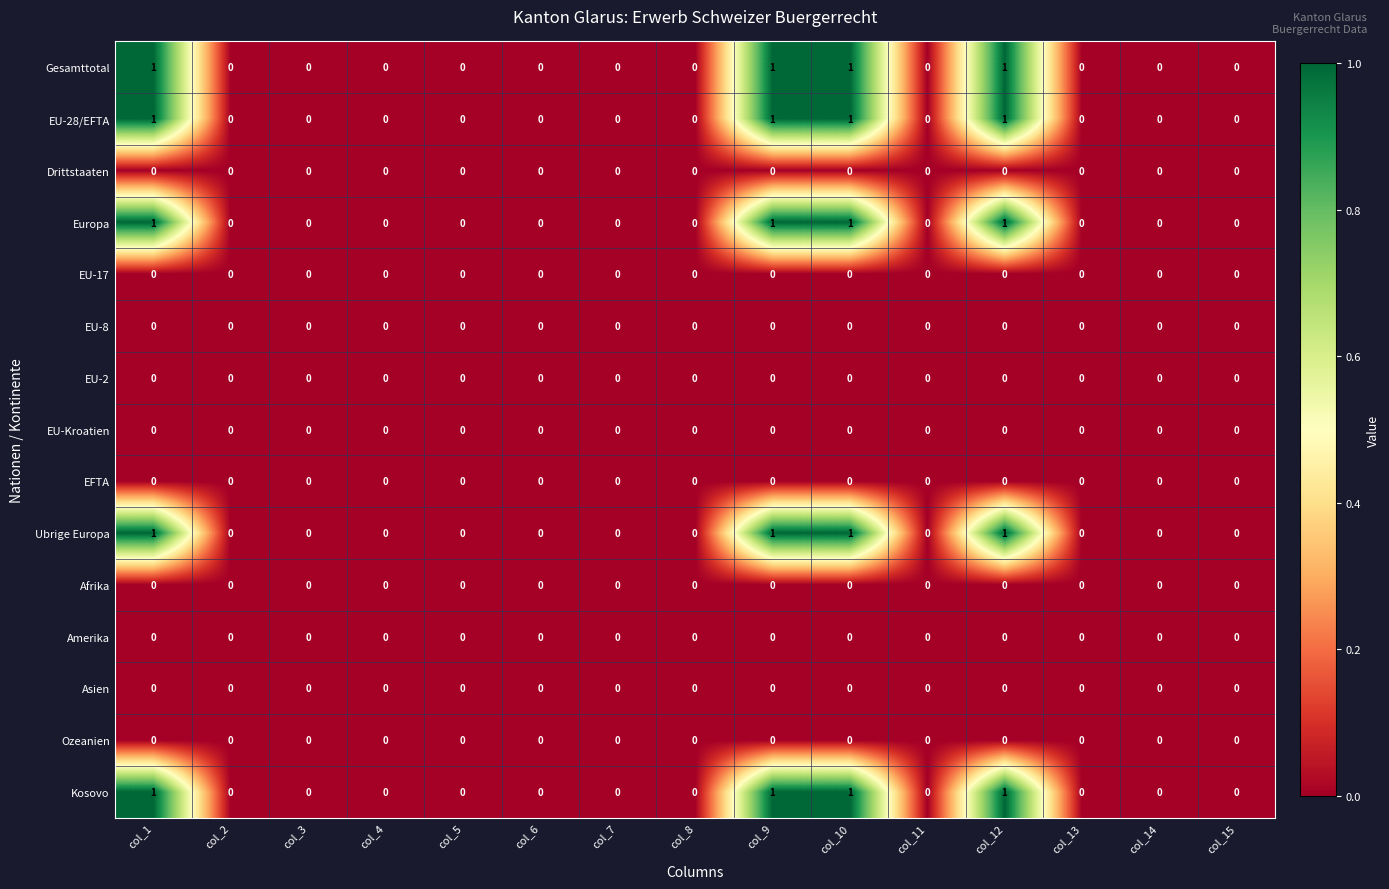

Count the number of data series in this chart.

15